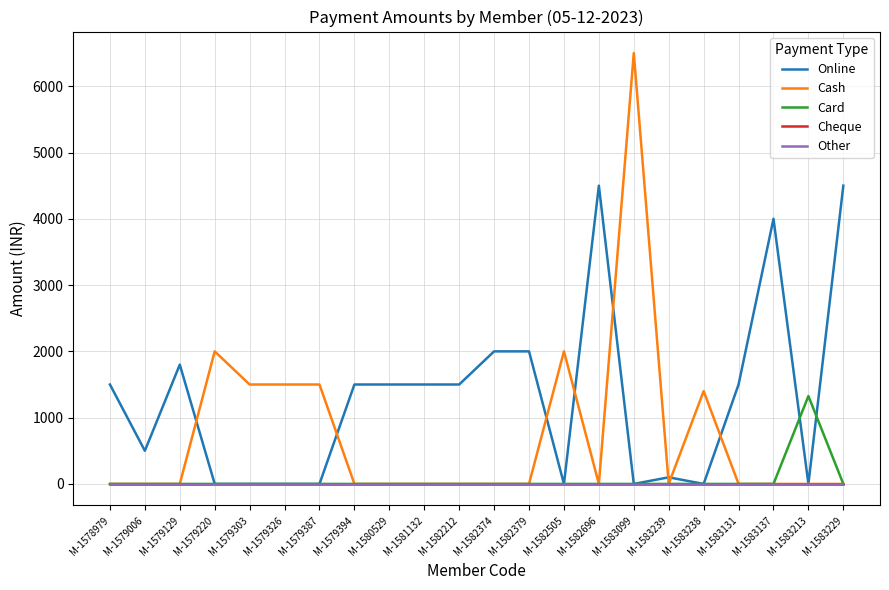

What is the sum of all Online values?

28400